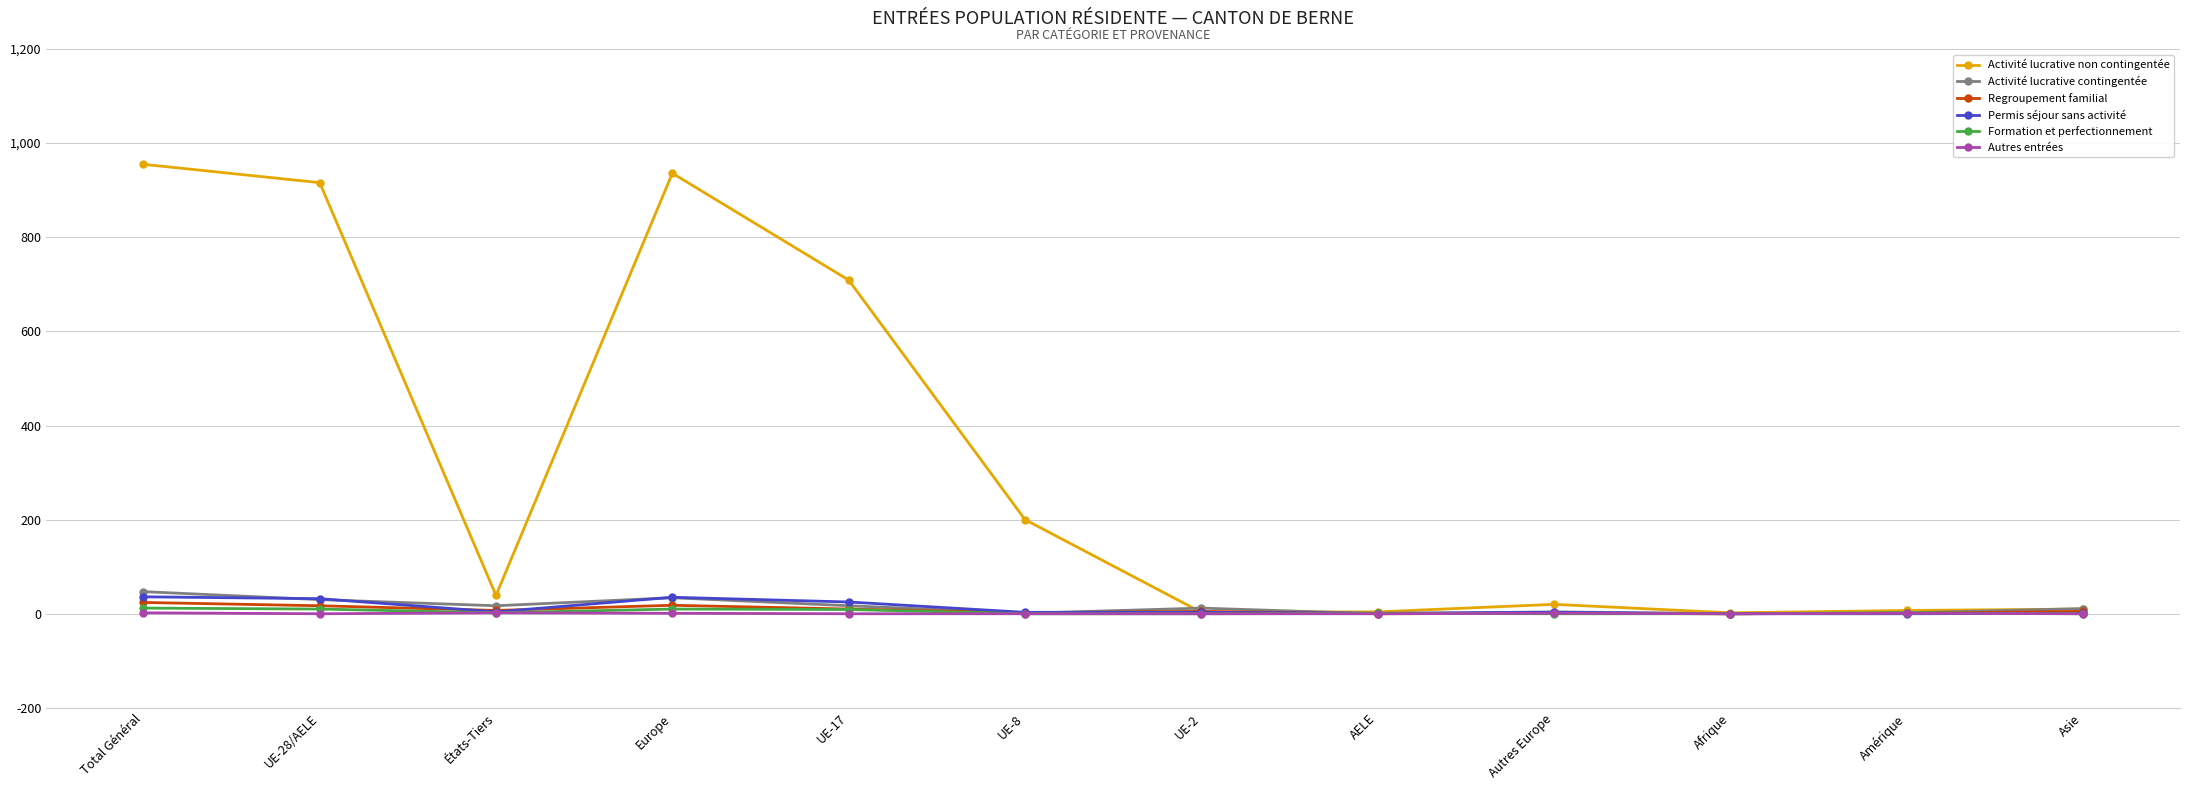

What is the label of the 12th point from the right?

Total Général